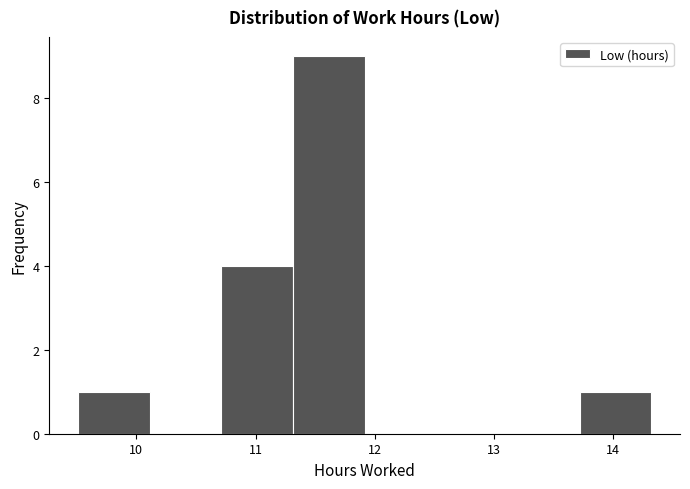

Over which range of the x-axis is the bar tallest?

11.3 to 11.9